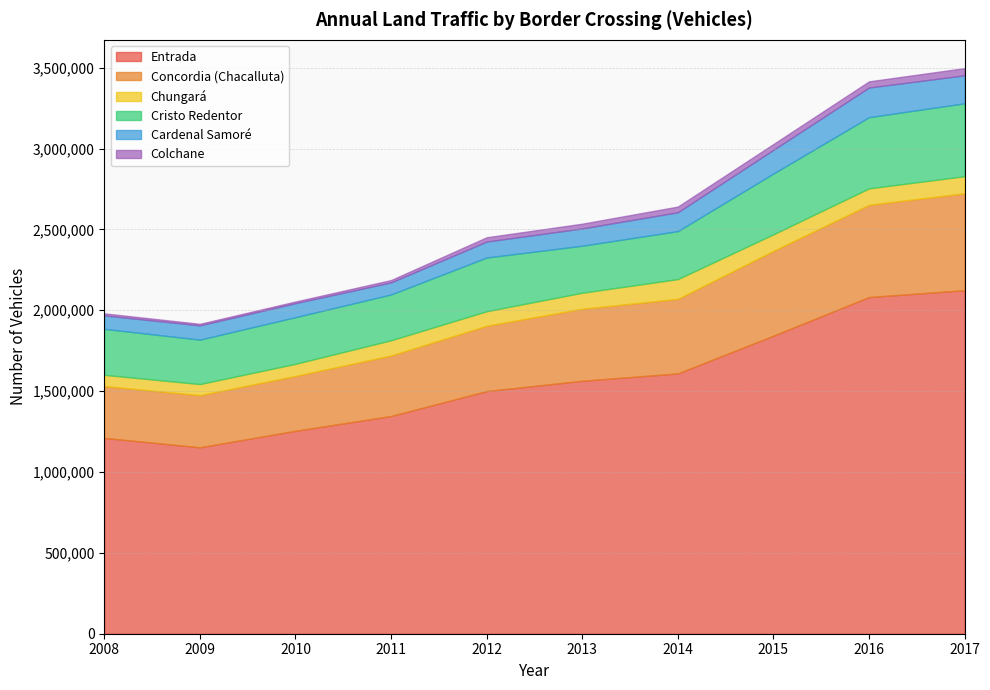

Does the chart have visible grid lines?

Yes